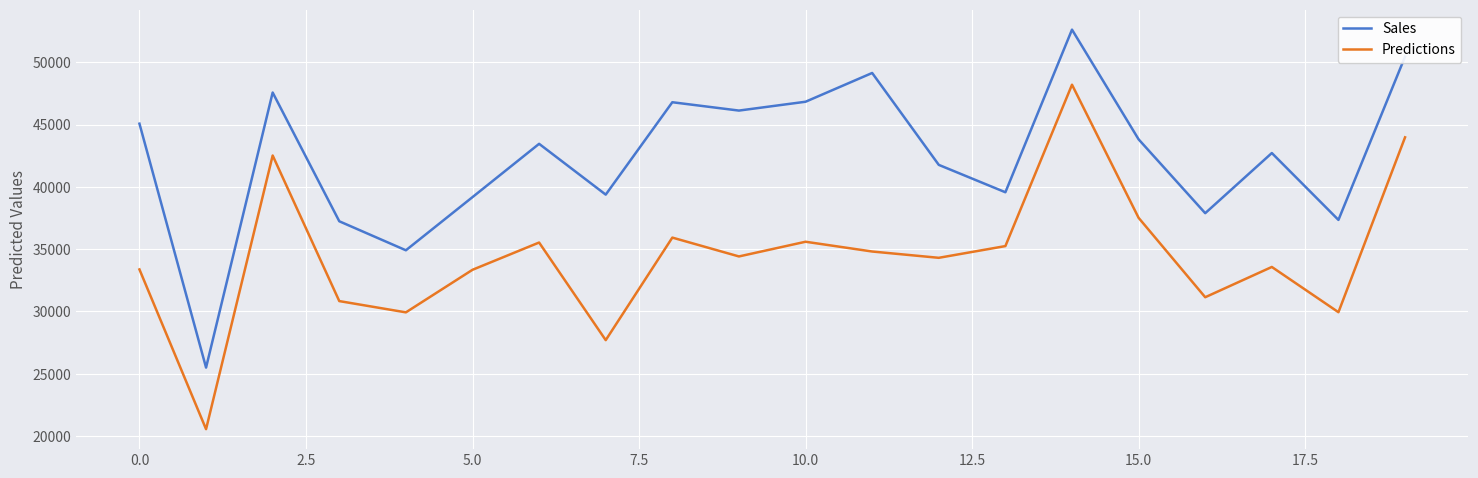

Which series has the widest spread of values?

Predictions